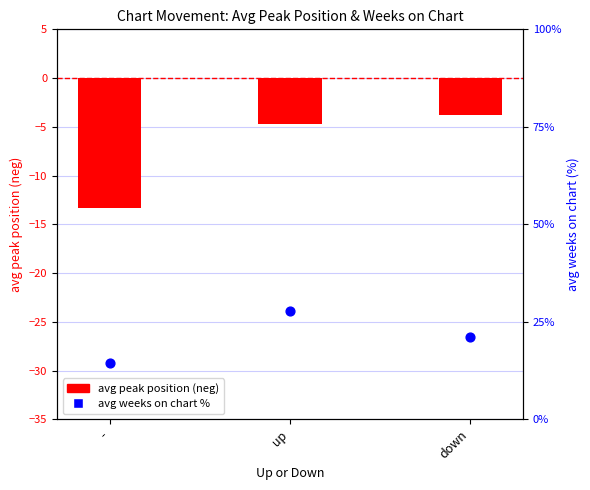

What is the total value across all series at up?

23.2